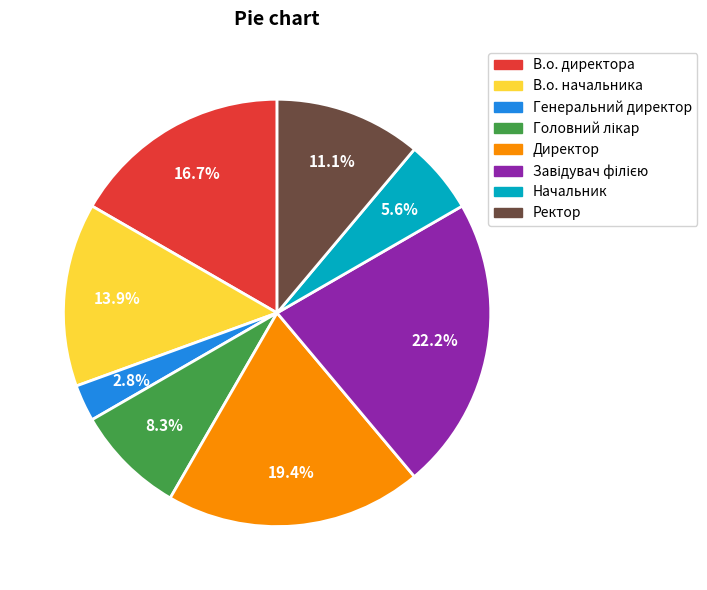

What percentage is the В.о. начальника slice, to the nearest percent?

14%